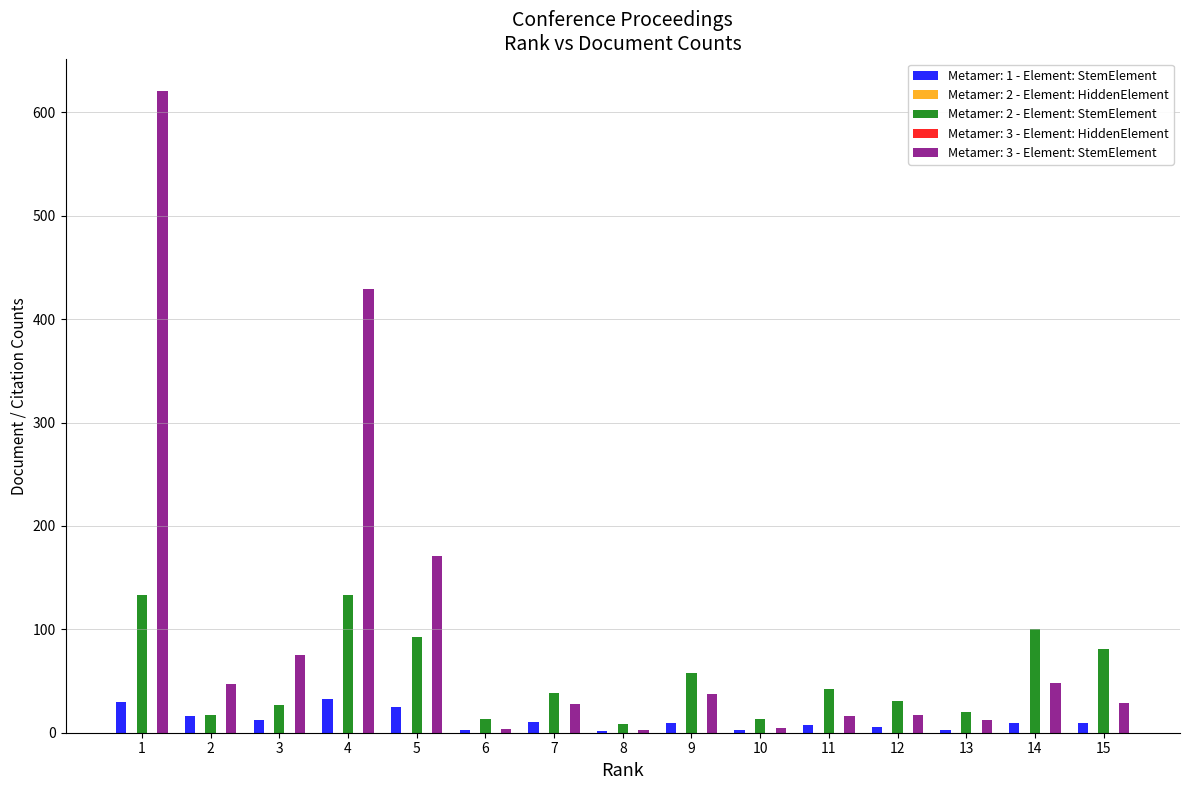

Which has a higher value, 9 or 15?

9